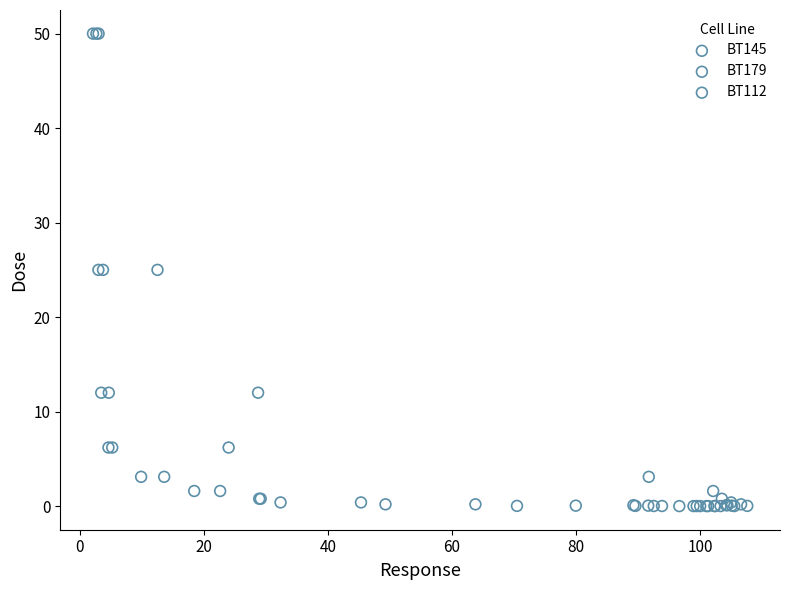

What are all the series names shown in the legend?

BT145, BT179, BT112